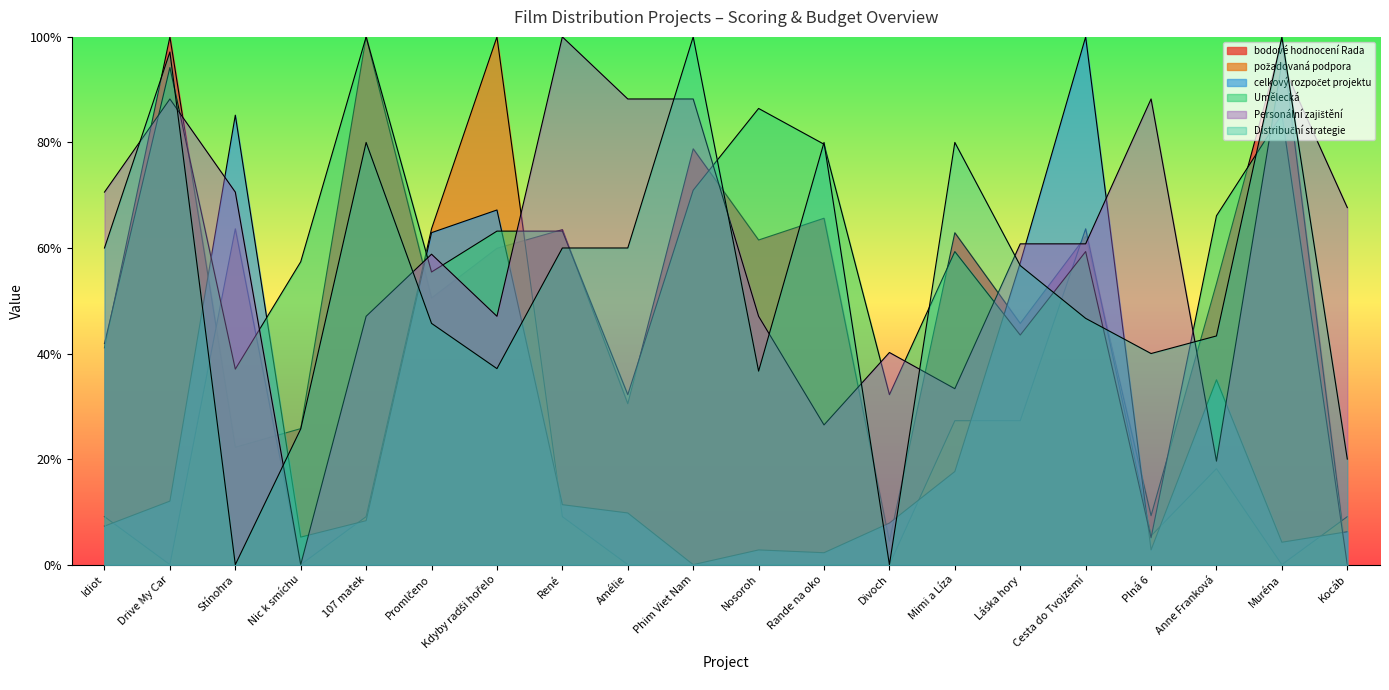

At how many categories does at least one series exceed 62?

17